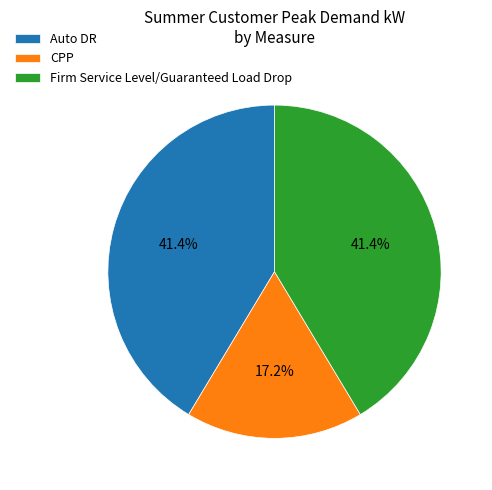

What percentage is the Firm Service Level/Guaranteed Load Drop slice, to the nearest percent?

41%